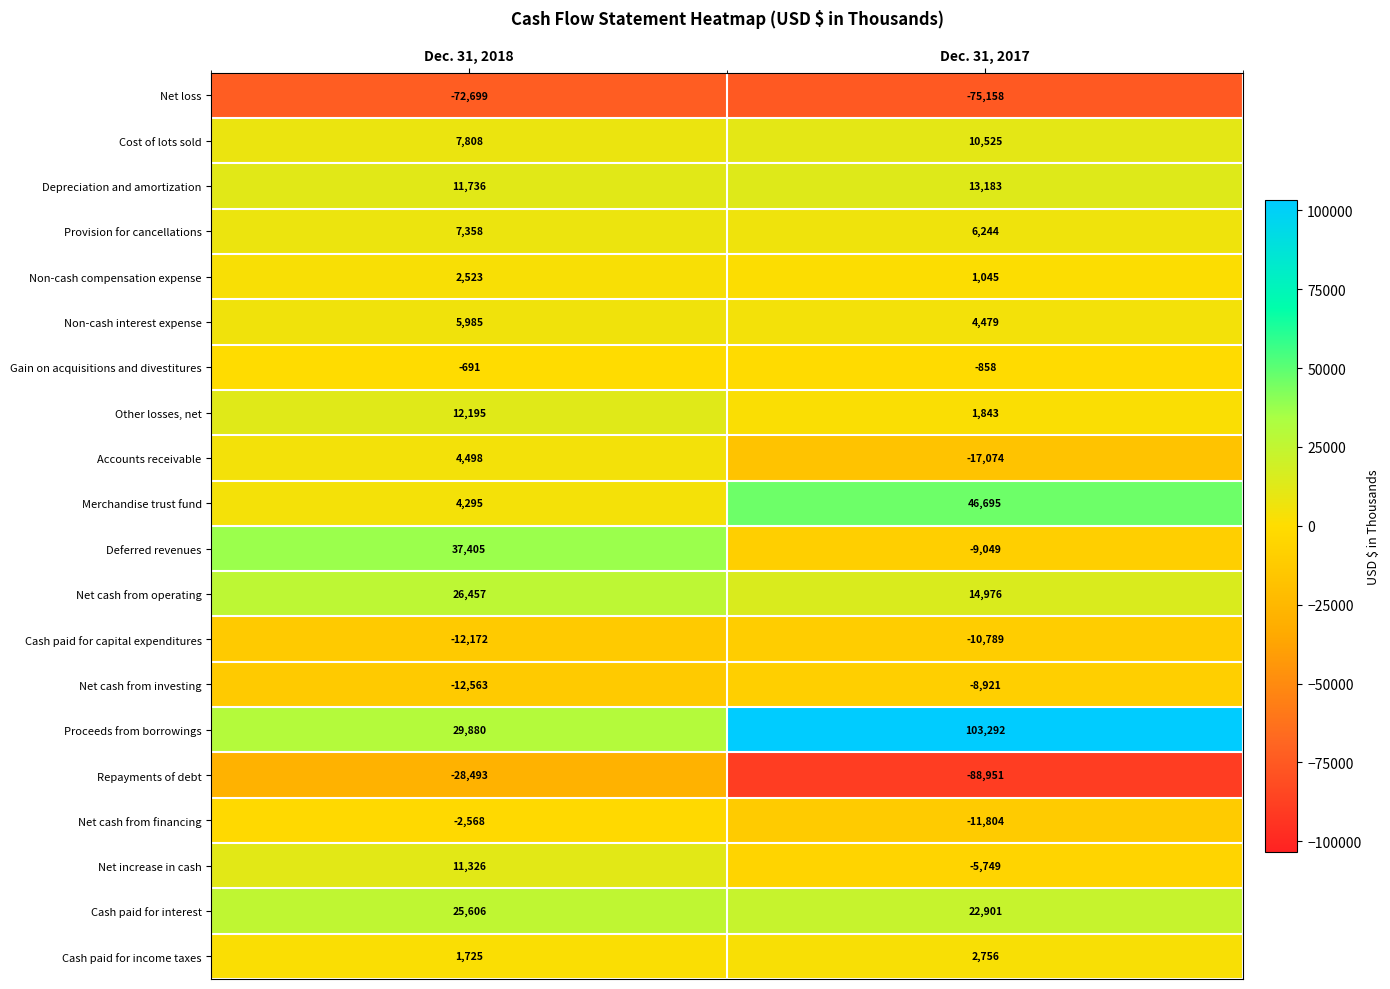

How many categories are shown in the chart?

2